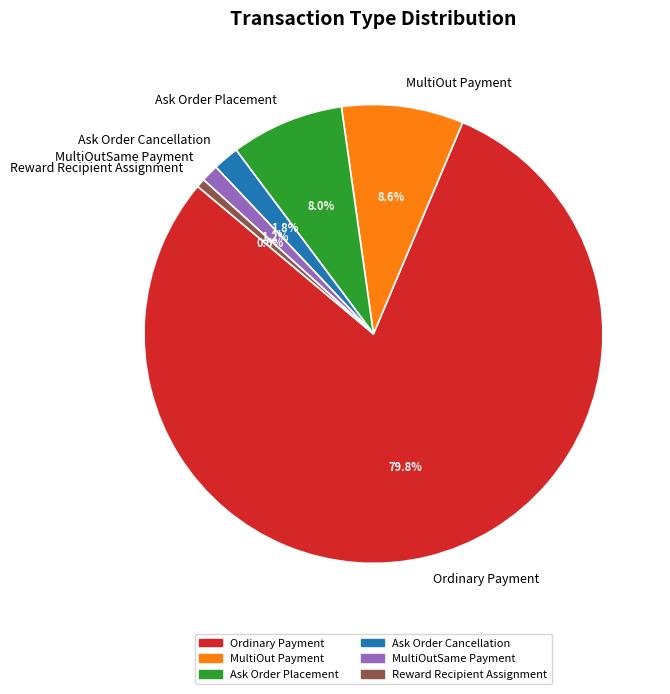

Is it true that Reward Recipient Assignment is 1% of the pie?

True